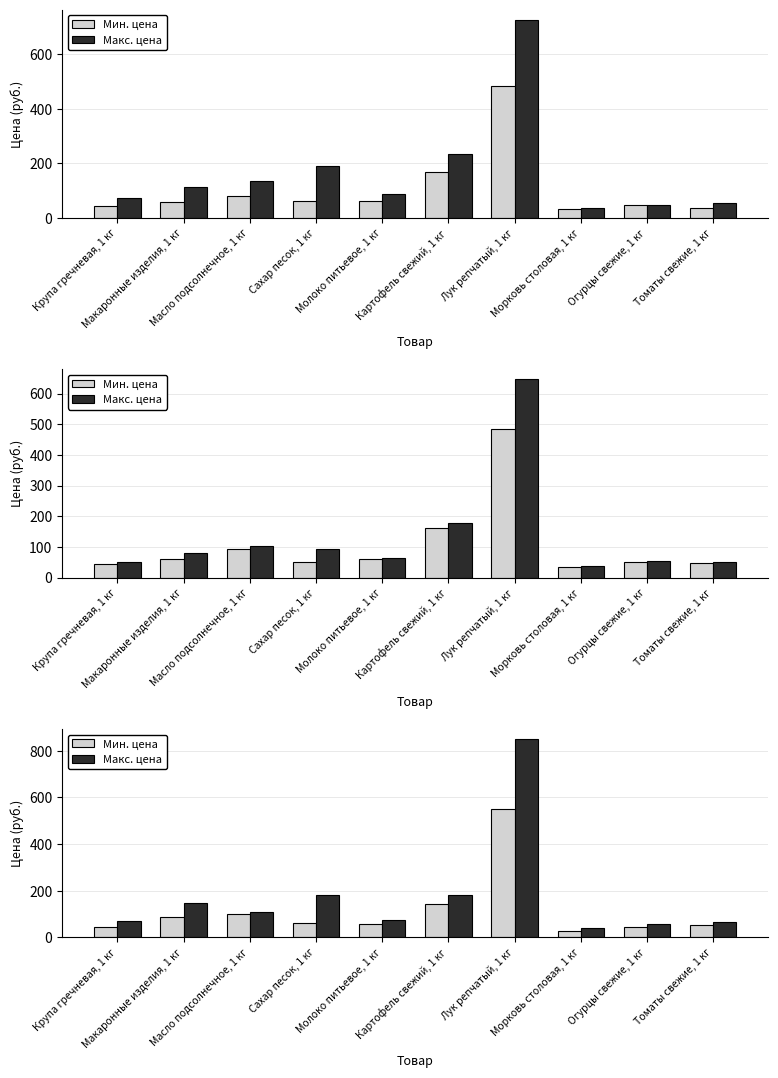

The value of Макс. цена at Томаты свежие, 1 кг is 113.2. True or false?

False